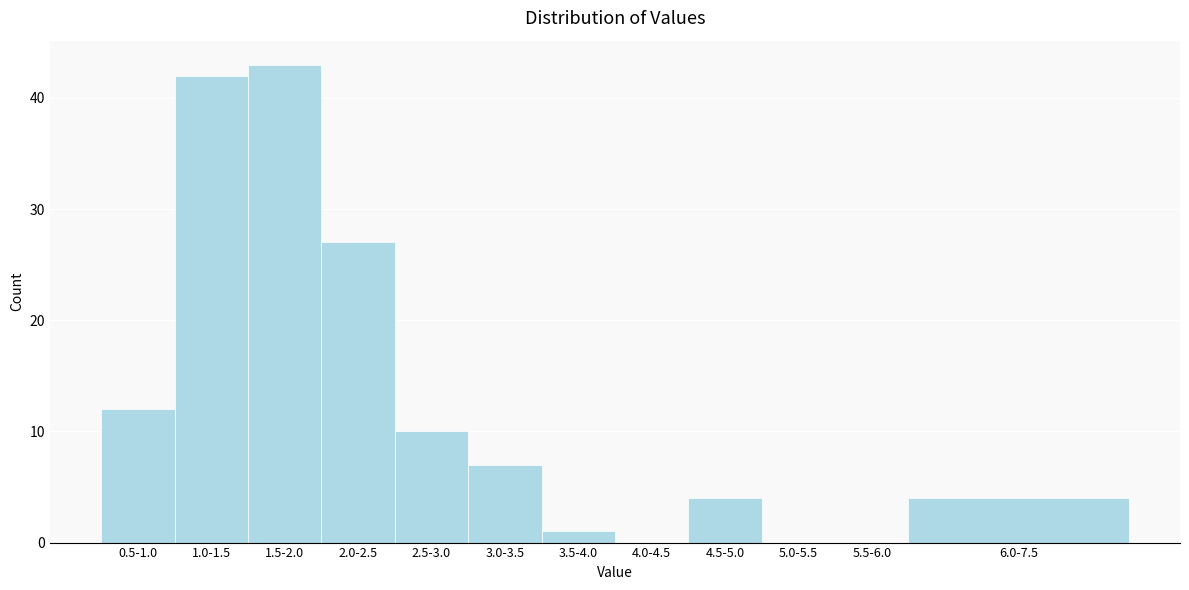

Reading right to left, list all the values displayed in this chart.

6.0-7.5=4	5.5-6.0=0	5.0-5.5=0	4.5-5.0=4	4.0-4.5=0	3.5-4.0=1	3.0-3.5=7	2.5-3.0=10	2.0-2.5=27	1.5-2.0=43	1.0-1.5=42	0.5-1.0=12